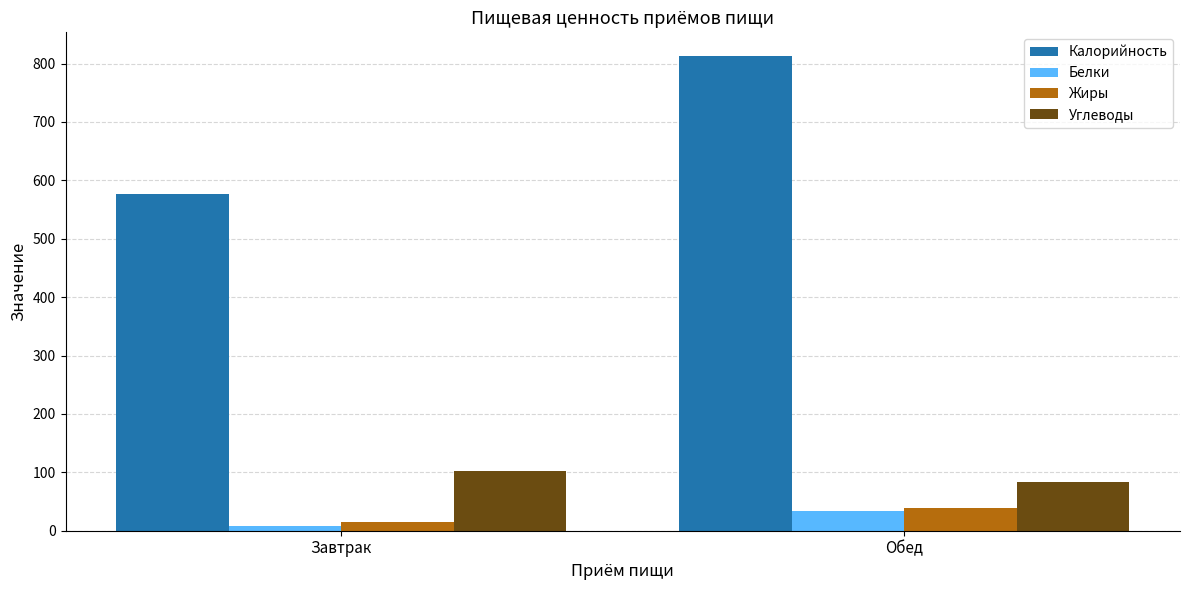

Which series changed the most between Завтрак and Обед?

Калорийность